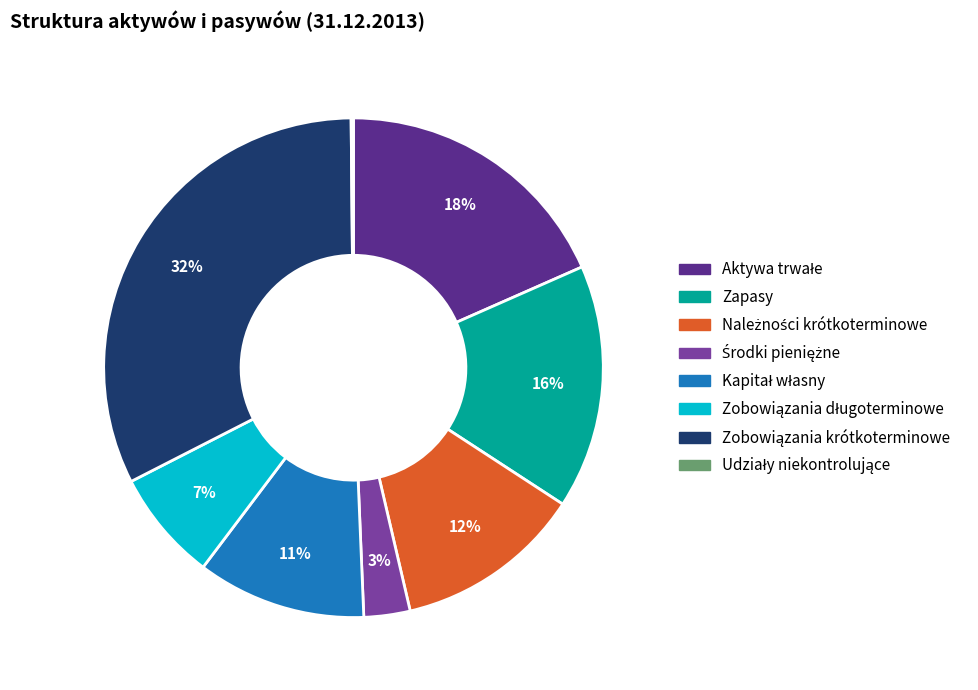

Is there any slice that represents more than half of the pie?

No